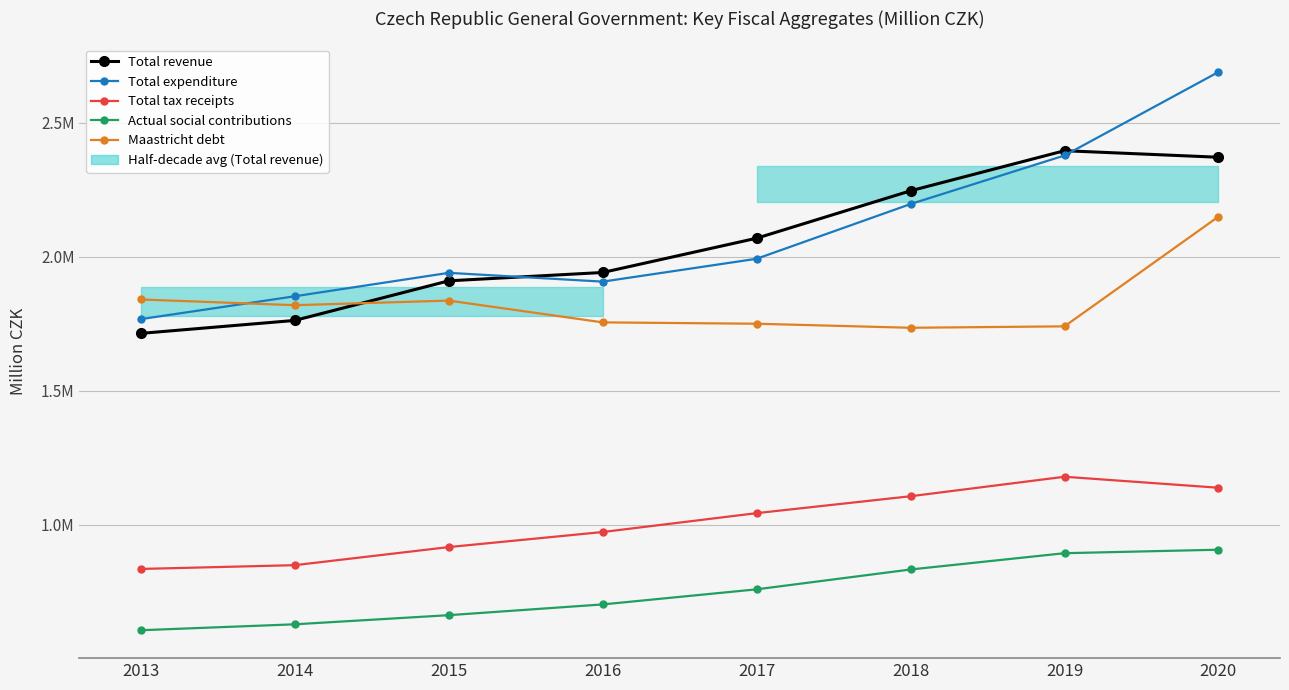

What is the average value of the Maastricht debt series?

1827941